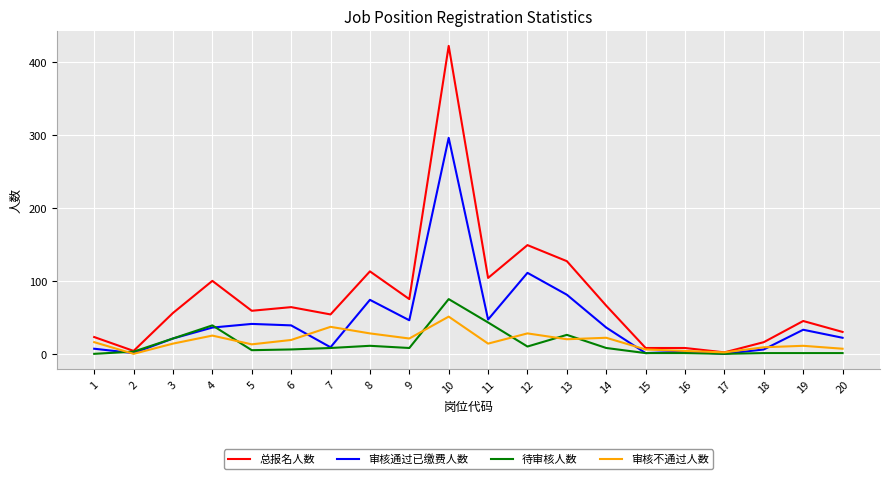

What is the difference between the maximum and minimum values in the 待审核人数 series?

75